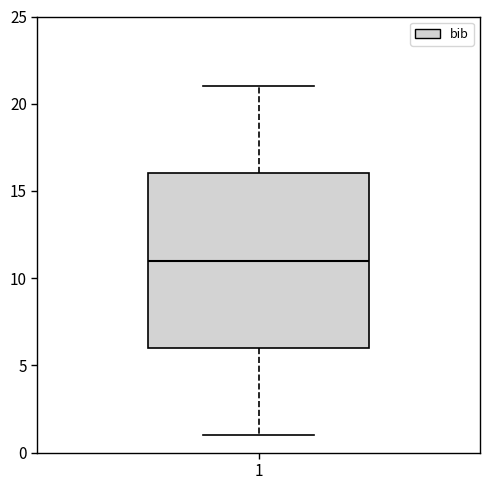

Transcribe this box plot: give where the median line is, the range the box spans, and where the two whiskers end, as read against the y-axis. The values are not printed on the chart, so give them approximately, as read against the axis.

median 11, box 6 to 16, whiskers 1 to 21